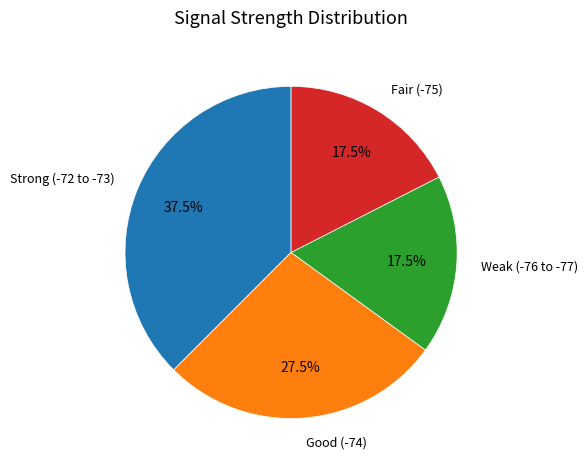

Is there any slice that represents more than half of the pie?

No